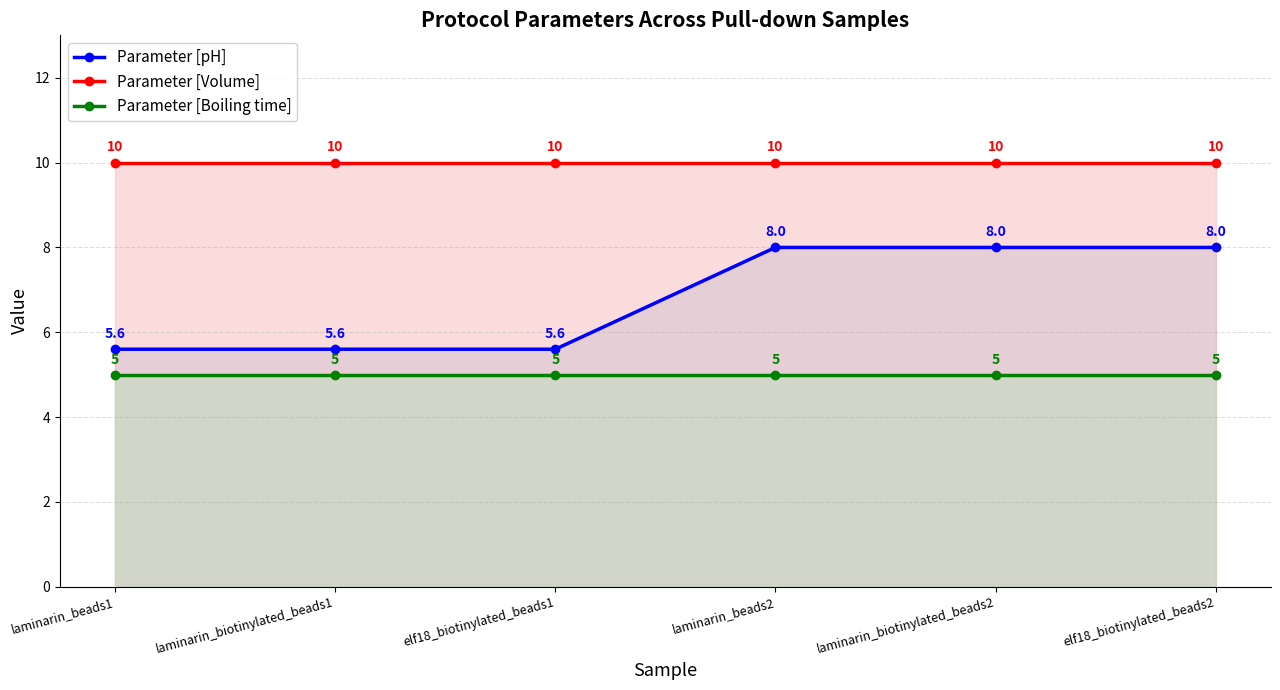

List the series in order of their peak value, highest first.

Parameter [Volume], Parameter [pH], Parameter [Boiling time]